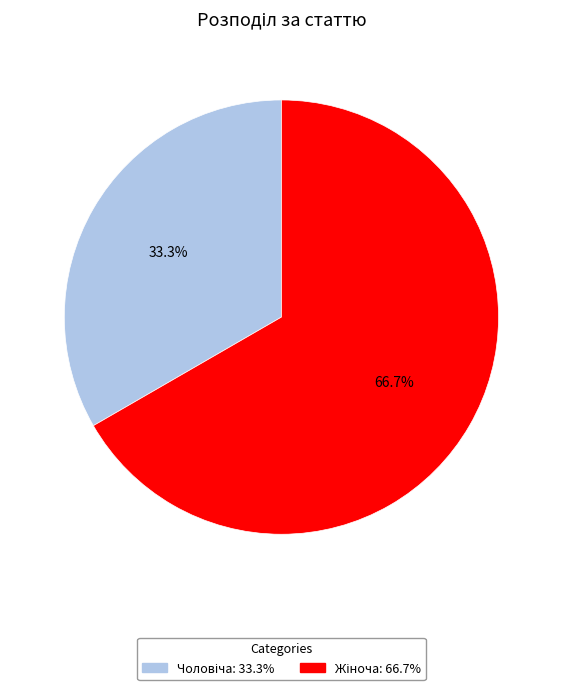

Is there a majority slice in this chart?

Yes